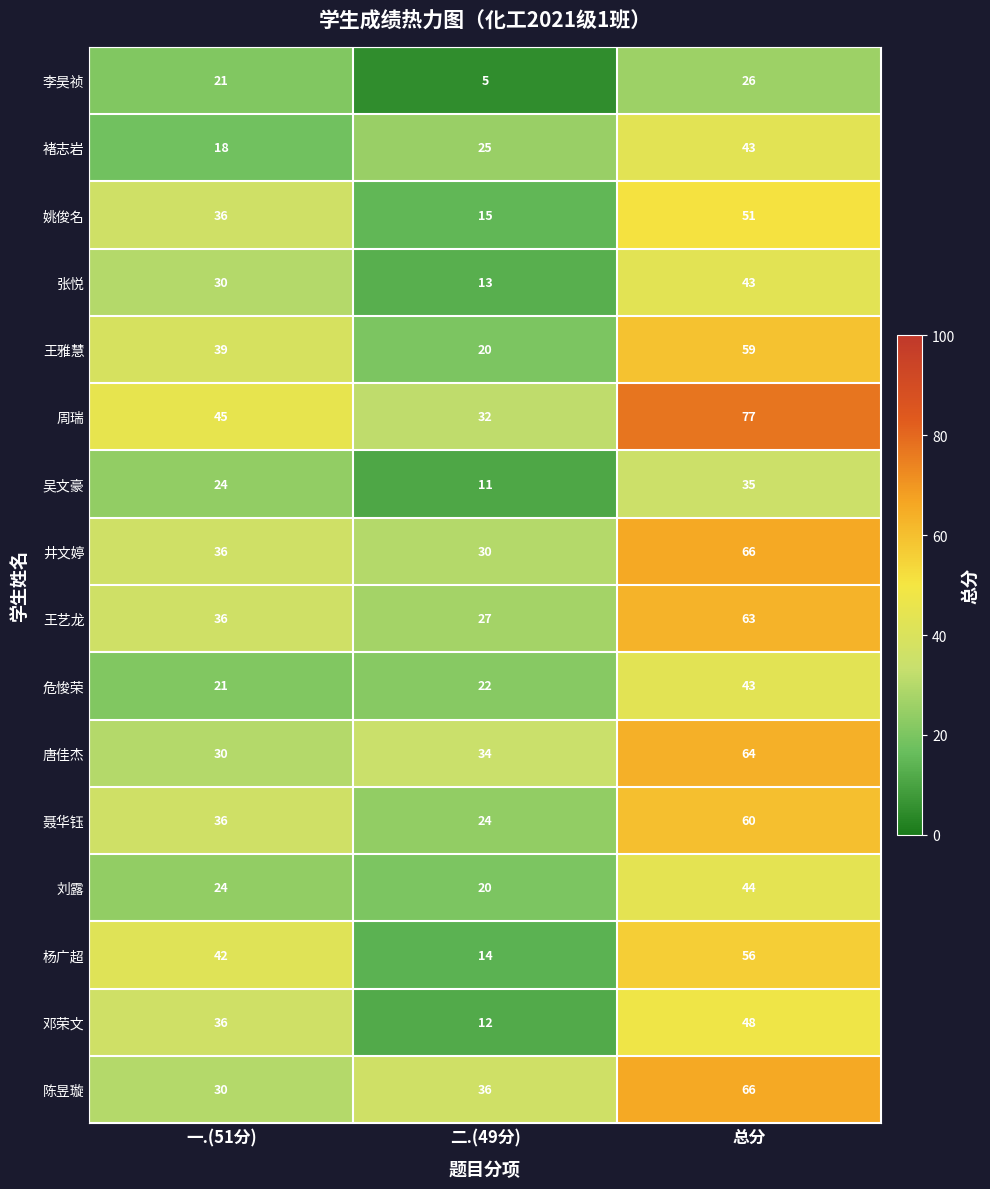

Which category has the lowest value across all series?

二.(49分)